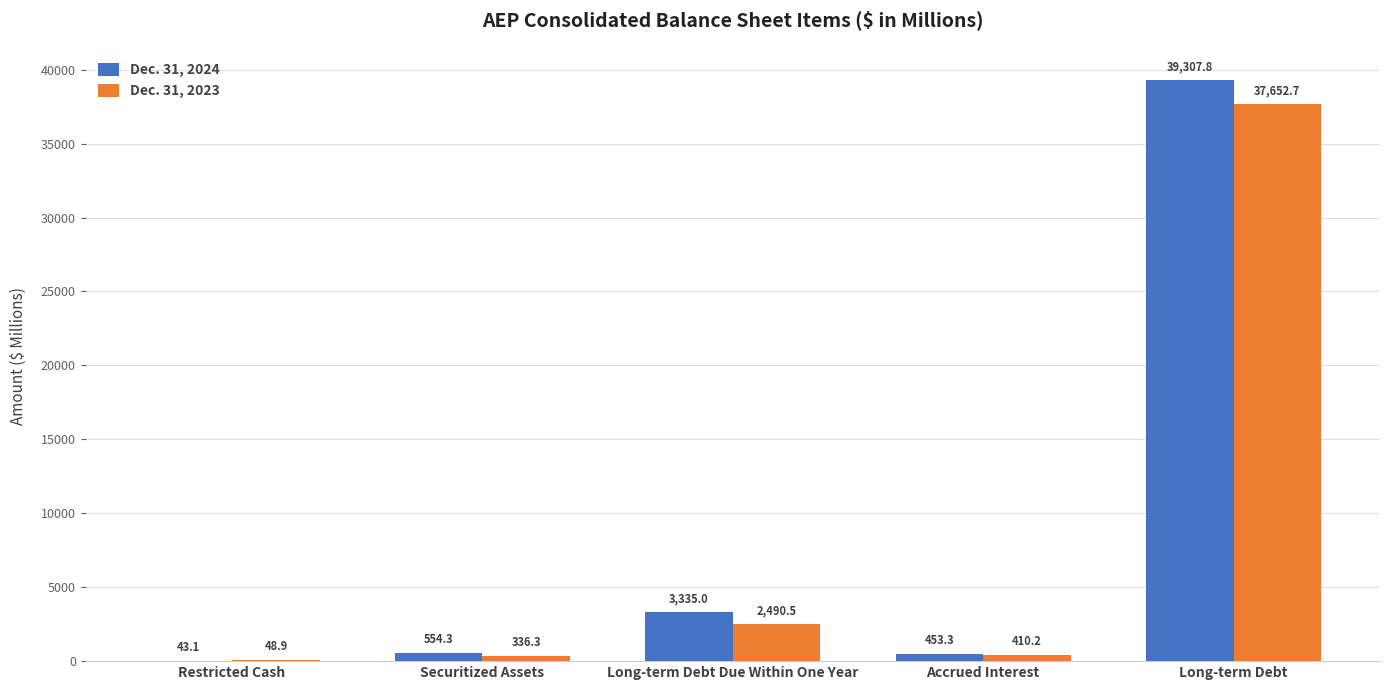

What is the greatest value displayed?

39307.8